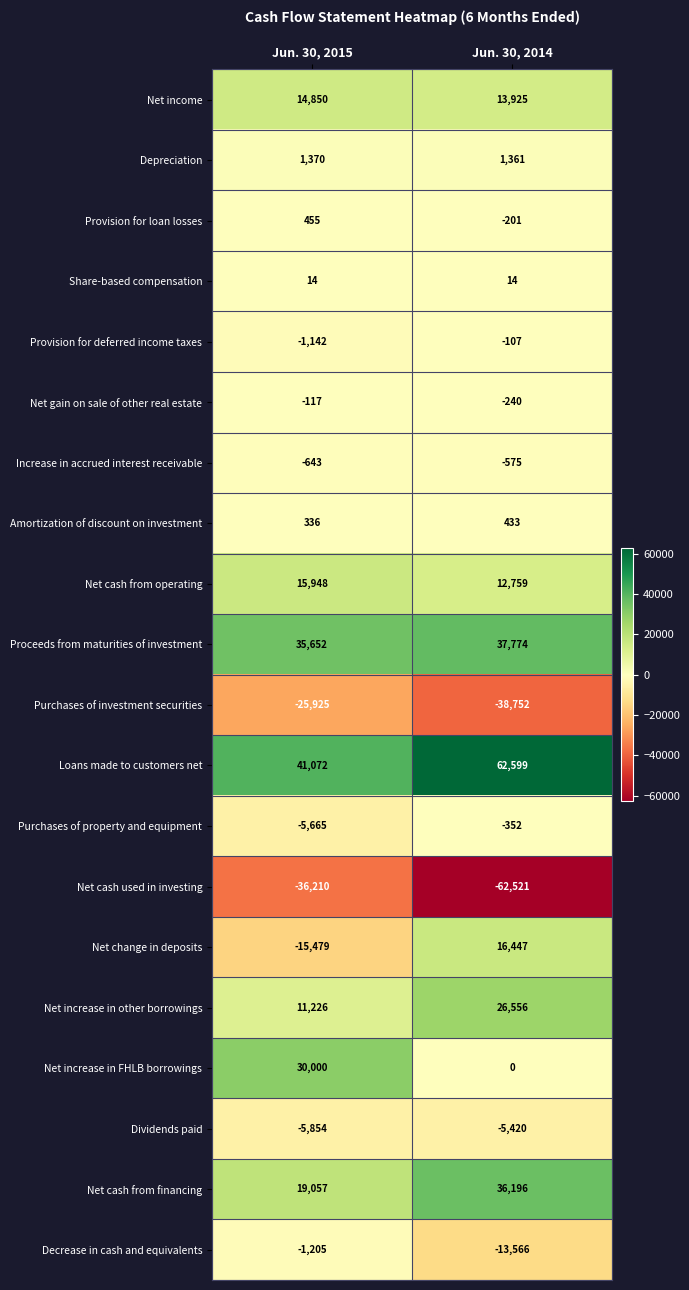

What value does the Purchases of investment securities series have at Jun. 30, 2014?

-38752